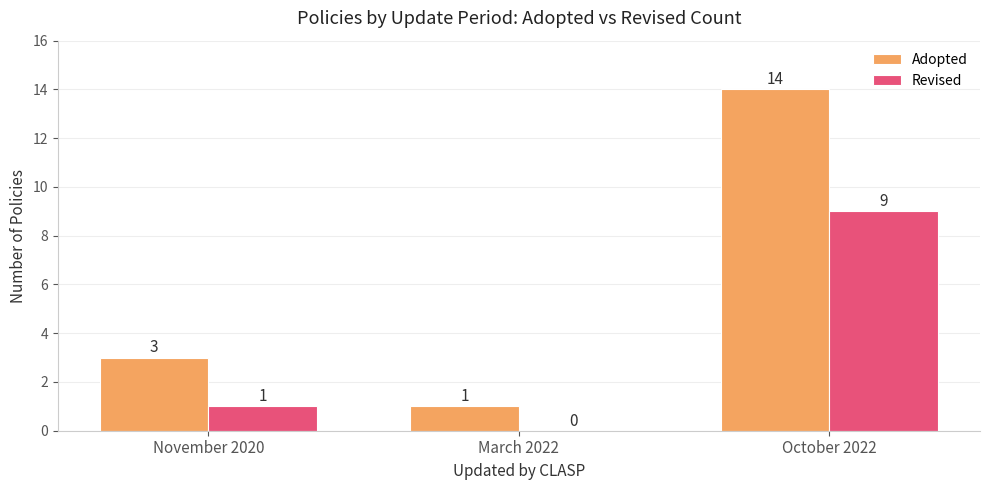

At which label is Adopted closest to 7?

November 2020